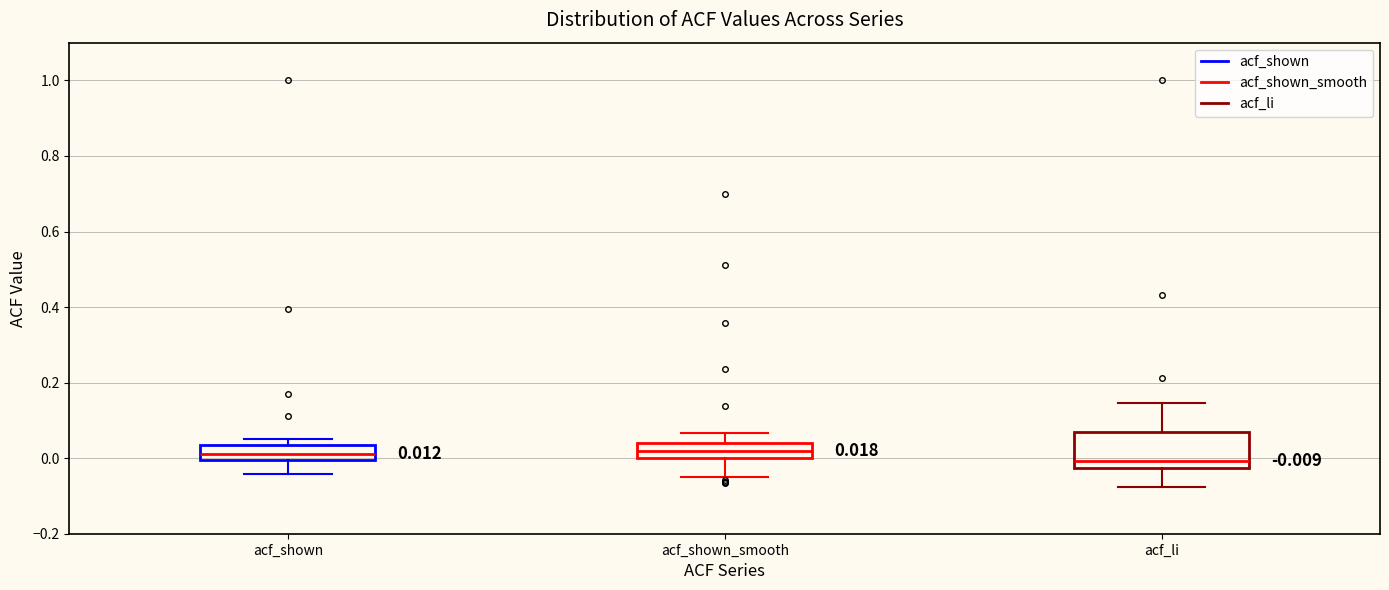

Which box has the lowest median line?

acf_li